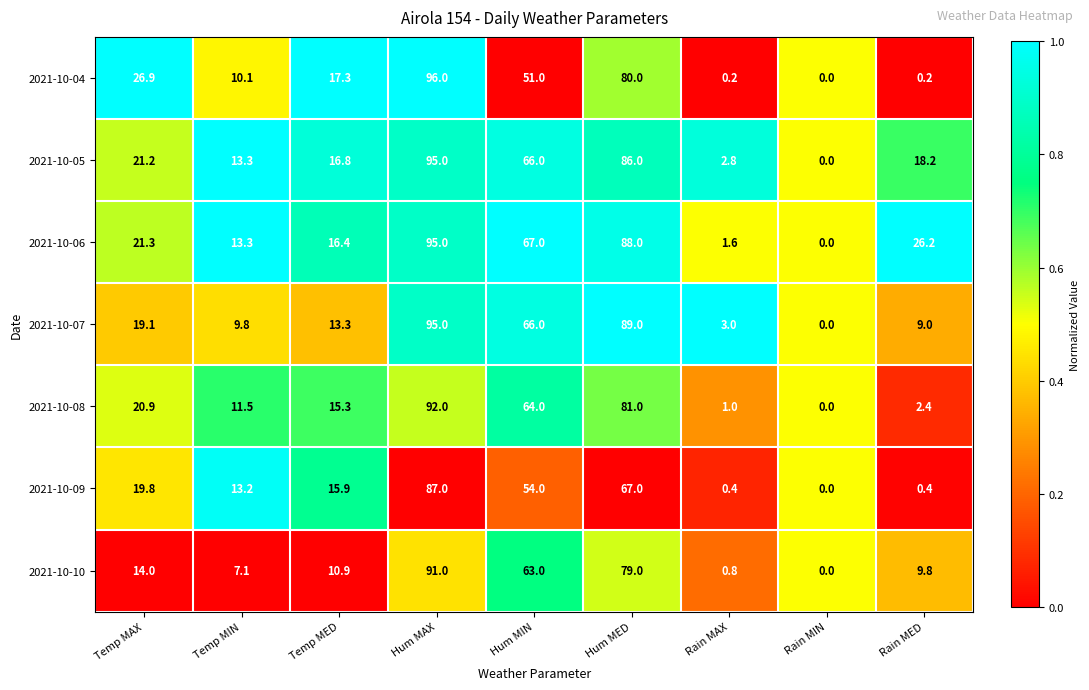

Where does the 2021-10-08 series first go above 15?

Temp MAX